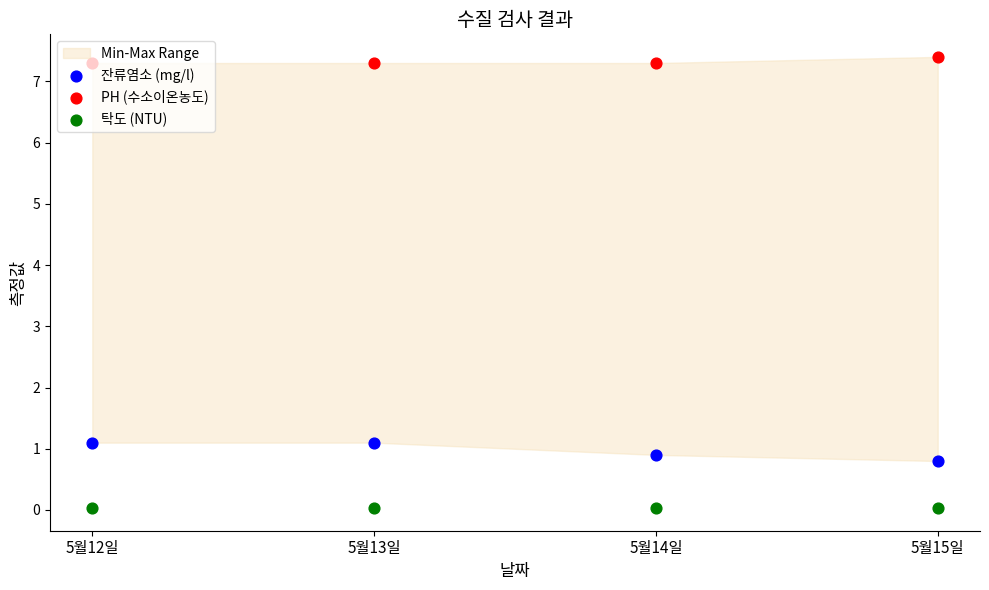

Which series contains the highest Y value?

PH (수소이온농도)